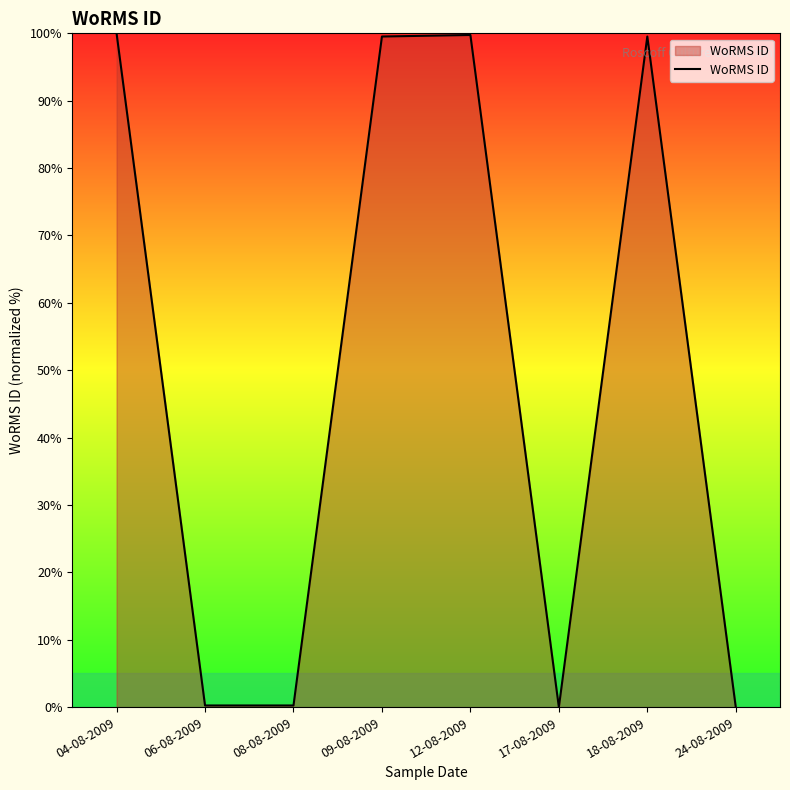

What position from the left is 08-08-2009?

3